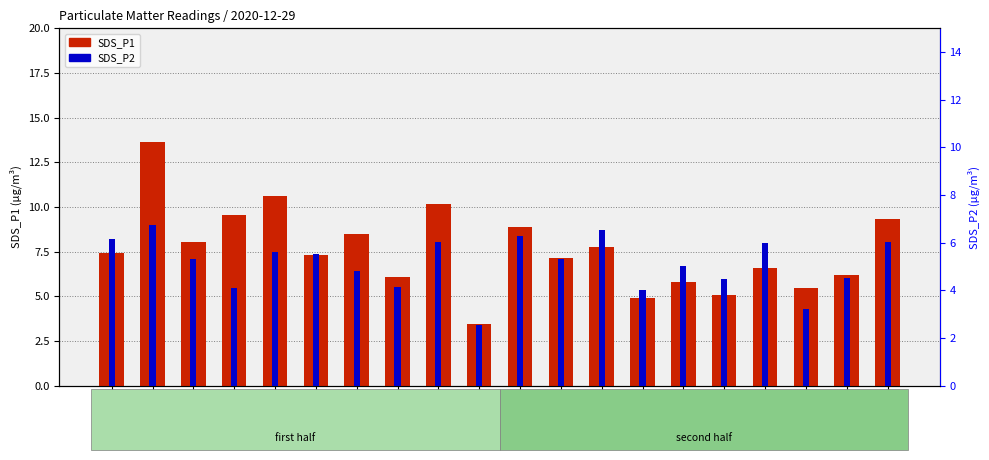

At which label is SDS_P2 closest to 4?

00:32